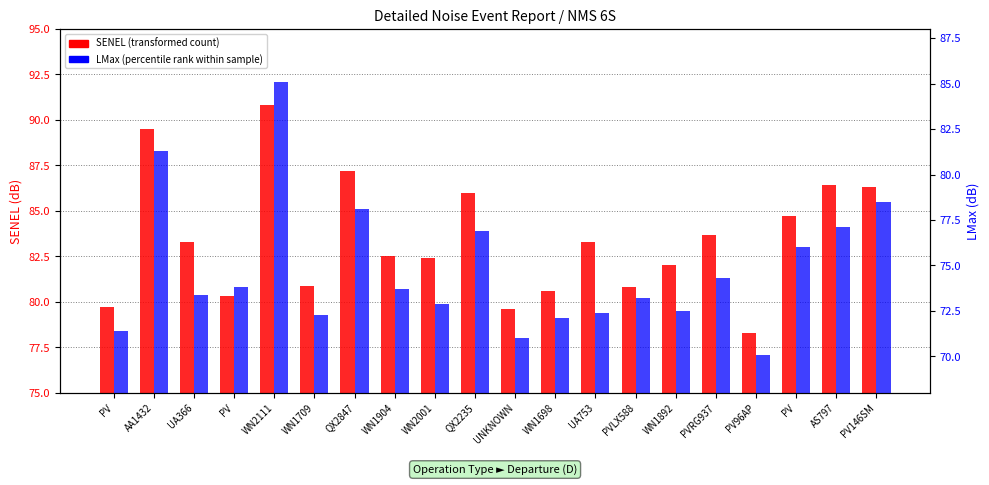

What is the difference between the highest and lowest values at WN1904?

8.8